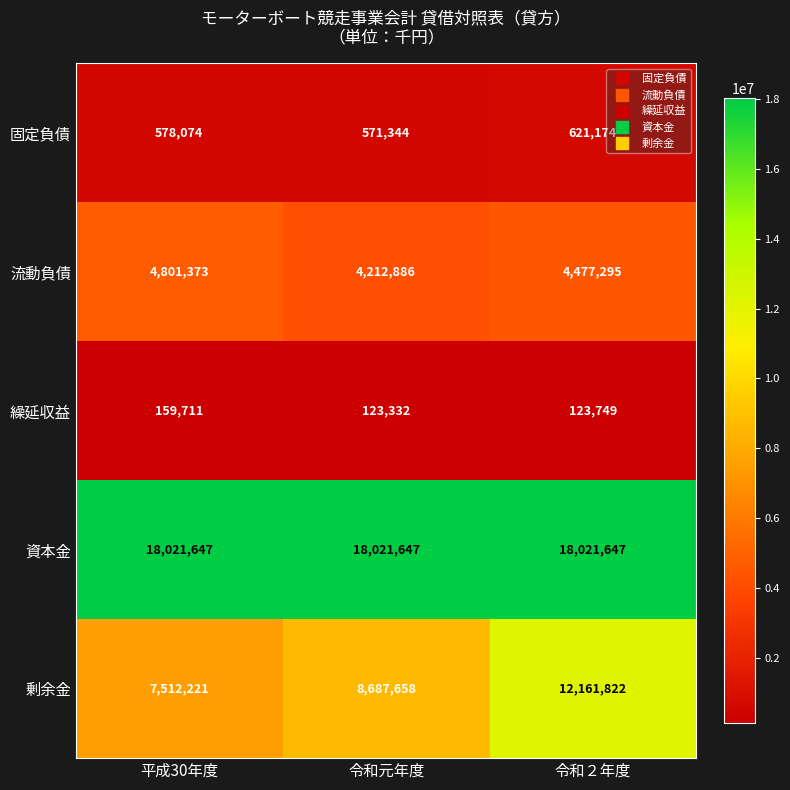

Reading left to right, list all the values displayed in this chart.

固定負債: 平成30年度=578074	令和元年度=571344	令和２年度=621174
流動負債: 平成30年度=4801373	令和元年度=4212886	令和２年度=4477295
繰延収益: 平成30年度=159711	令和元年度=123332	令和２年度=123749
資本金: 平成30年度=18021647	令和元年度=18021647	令和２年度=18021647
剰余金: 平成30年度=7512221	令和元年度=8687658	令和２年度=12161822